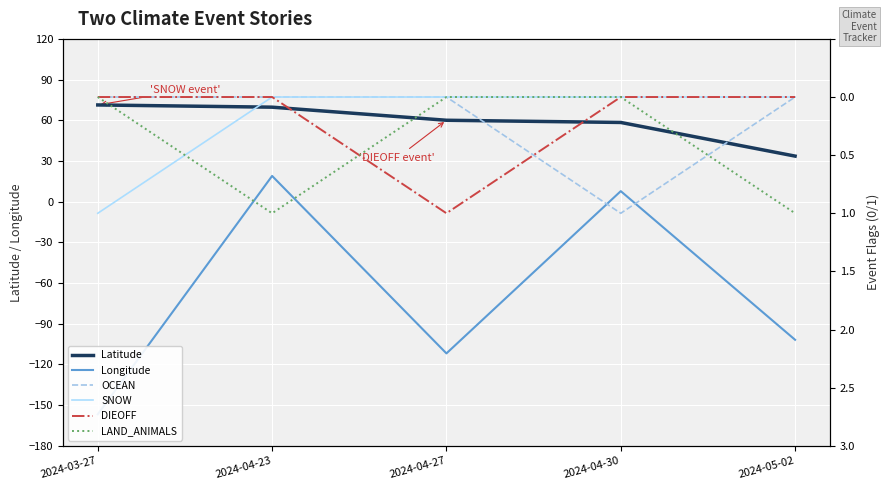

What is the difference between the maximum and minimum values in the Latitude series?

37.7